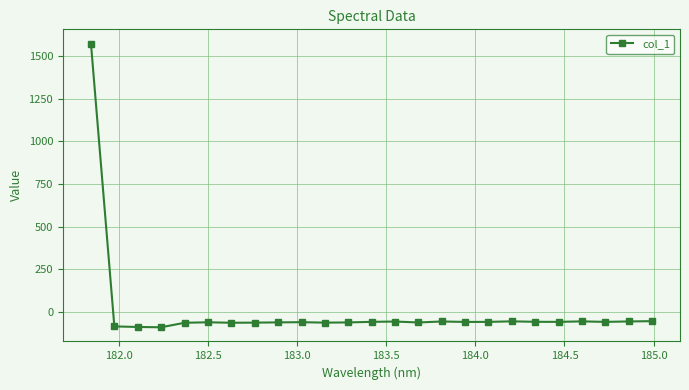

How many values are below zero?

24